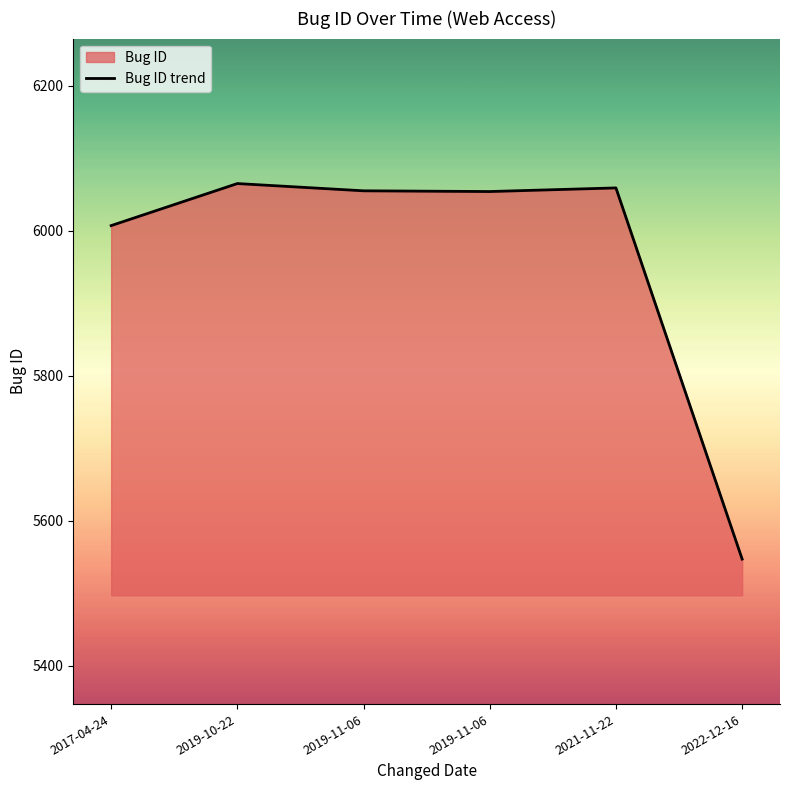

True or false: the data shows 6007 at 2017-04-24.

True